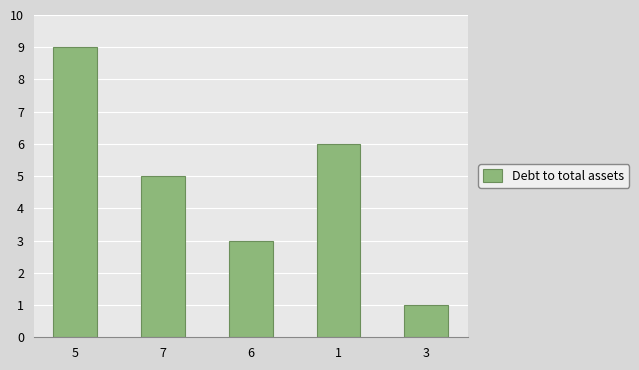

Rank the categories by value from highest to lowest.

5, 1, 7, 6, 3